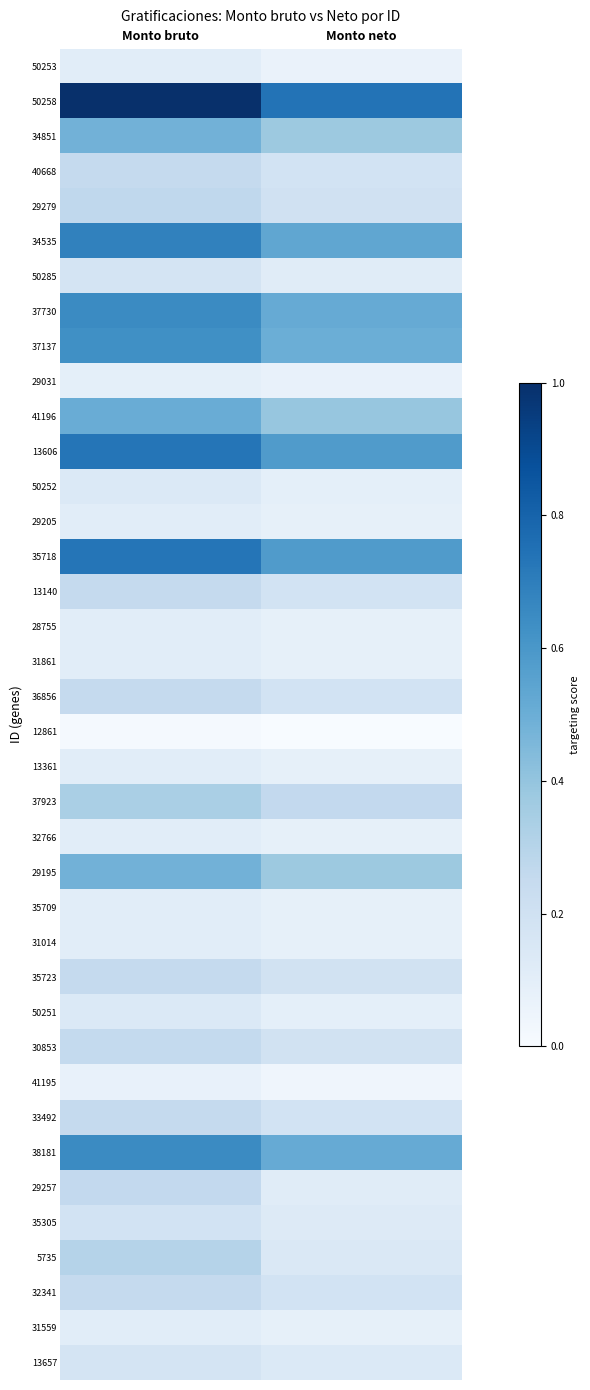

Reading left to right, extract all data points from this chart.

50253: Monto bruto=0.1	Monto neto=0.1
50258: Monto bruto=1.0	Monto neto=0.7
34851: Monto bruto=0.5	Monto neto=0.4
40668: Monto bruto=0.3	Monto neto=0.2
29279: Monto bruto=0.3	Monto neto=0.2
34535: Monto bruto=0.7	Monto neto=0.5
50285: Monto bruto=0.2	Monto neto=0.1
37730: Monto bruto=0.7	Monto neto=0.5
37137: Monto bruto=0.6	Monto neto=0.5
29031: Monto bruto=0.1	Monto neto=0.1
41196: Monto bruto=0.5	Monto neto=0.4
13606: Monto bruto=0.7	Monto neto=0.6
50252: Monto bruto=0.1	Monto neto=0.1
29205: Monto bruto=0.1	Monto neto=0.1
35718: Monto bruto=0.7	Monto neto=0.6
13140: Monto bruto=0.3	Monto neto=0.2
28755: Monto bruto=0.1	Monto neto=0.1
31861: Monto bruto=0.1	Monto neto=0.1
36856: Monto bruto=0.3	Monto neto=0.2
12861: Monto bruto=0.0	Monto neto=0.0
13361: Monto bruto=0.1	Monto neto=0.1
37923: Monto bruto=0.3	Monto neto=0.3
32766: Monto bruto=0.1	Monto neto=0.1
29195: Monto bruto=0.5	Monto neto=0.4
35709: Monto bruto=0.1	Monto neto=0.1
31014: Monto bruto=0.1	Monto neto=0.1
35723: Monto bruto=0.3	Monto neto=0.2
50251: Monto bruto=0.1	Monto neto=0.1
30853: Monto bruto=0.3	Monto neto=0.2
41195: Monto bruto=0.1	Monto neto=0.0
33492: Monto bruto=0.3	Monto neto=0.2
38181: Monto bruto=0.7	Monto neto=0.5
29257: Monto bruto=0.3	Monto neto=0.1
35305: Monto bruto=0.2	Monto neto=0.1
5735: Monto bruto=0.3	Monto neto=0.1
32341: Monto bruto=0.3	Monto neto=0.2
31559: Monto bruto=0.1	Monto neto=0.1
13657: Monto bruto=0.2	Monto neto=0.1